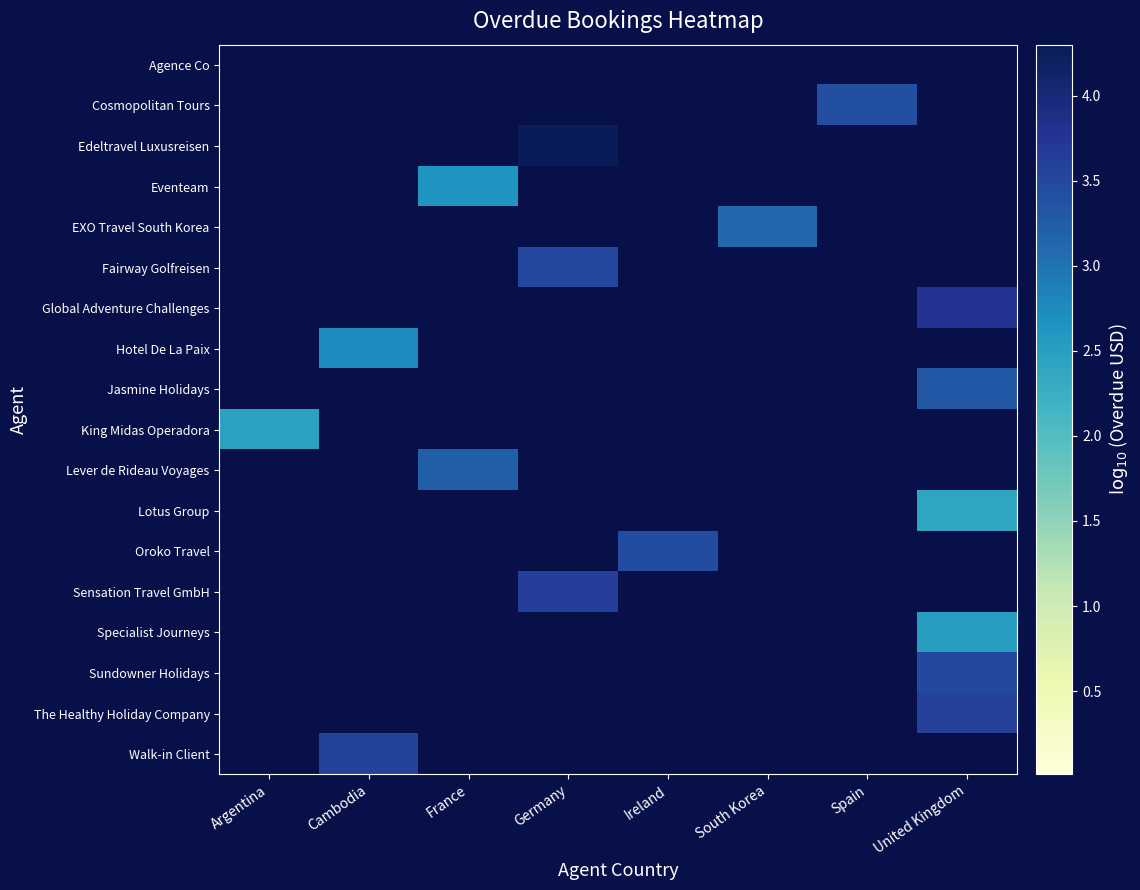

Reading right to left, extract all data points from this chart.

Agence Co: United Kingdom=0.0	Spain=0.0	South Korea=0.0	Ireland=0.0	Germany=0.0	France=0.0	Cambodia=0.0	Argentina=0.0
Cosmopolitan Tours: United Kingdom=0.0	Spain=3.4	South Korea=0.0	Ireland=0.0	Germany=0.0	France=0.0	Cambodia=0.0	Argentina=0.0
Edeltravel Luxusreisen: United Kingdom=0.0	Spain=0.0	South Korea=0.0	Ireland=0.0	Germany=4.3	France=0.0	Cambodia=0.0	Argentina=0.0
Eventeam: United Kingdom=0.0	Spain=0.0	South Korea=0.0	Ireland=0.0	Germany=0.0	France=2.6	Cambodia=0.0	Argentina=0.0
EXO Travel South Korea: United Kingdom=0.0	Spain=0.0	South Korea=3.1	Ireland=0.0	Germany=0.0	France=0.0	Cambodia=0.0	Argentina=0.0
Fairway Golfreisen: United Kingdom=0.0	Spain=0.0	South Korea=0.0	Ireland=0.0	Germany=3.5	France=0.0	Cambodia=0.0	Argentina=0.0
Global Adventure Challenges: United Kingdom=3.8	Spain=0.0	South Korea=0.0	Ireland=0.0	Germany=0.0	France=0.0	Cambodia=0.0	Argentina=0.0
Hotel De La Paix: United Kingdom=0.0	Spain=0.0	South Korea=0.0	Ireland=0.0	Germany=0.0	France=0.0	Cambodia=2.7	Argentina=0.0
Jasmine Holidays: United Kingdom=3.3	Spain=0.0	South Korea=0.0	Ireland=0.0	Germany=0.0	France=0.0	Cambodia=0.0	Argentina=0.0
King Midas Operadora: United Kingdom=0.0	Spain=0.0	South Korea=0.0	Ireland=0.0	Germany=0.0	France=0.0	Cambodia=0.0	Argentina=2.5
Lever de Rideau Voyages: United Kingdom=0.0	Spain=0.0	South Korea=0.0	Ireland=0.0	Germany=0.0	France=3.2	Cambodia=0.0	Argentina=0.0
Lotus Group: United Kingdom=2.4	Spain=0.0	South Korea=0.0	Ireland=0.0	Germany=0.0	France=0.0	Cambodia=0.0	Argentina=0.0
Oroko Travel: United Kingdom=0.0	Spain=0.0	South Korea=0.0	Ireland=3.5	Germany=0.0	France=0.0	Cambodia=0.0	Argentina=0.0
Sensation Travel GmbH: United Kingdom=0.0	Spain=0.0	South Korea=0.0	Ireland=0.0	Germany=3.6	France=0.0	Cambodia=0.0	Argentina=0.0
Specialist Journeys: United Kingdom=2.5	Spain=0.0	South Korea=0.0	Ireland=0.0	Germany=0.0	France=0.0	Cambodia=0.0	Argentina=0.0
Sundowner Holidays: United Kingdom=3.5	Spain=0.0	South Korea=0.0	Ireland=0.0	Germany=0.0	France=0.0	Cambodia=0.0	Argentina=0.0
The Healthy Holiday Company: United Kingdom=3.6	Spain=0.0	South Korea=0.0	Ireland=0.0	Germany=0.0	France=0.0	Cambodia=0.0	Argentina=0.0
Walk-in Client: United Kingdom=0.0	Spain=0.0	South Korea=0.0	Ireland=0.0	Germany=0.0	France=0.0	Cambodia=3.6	Argentina=0.0